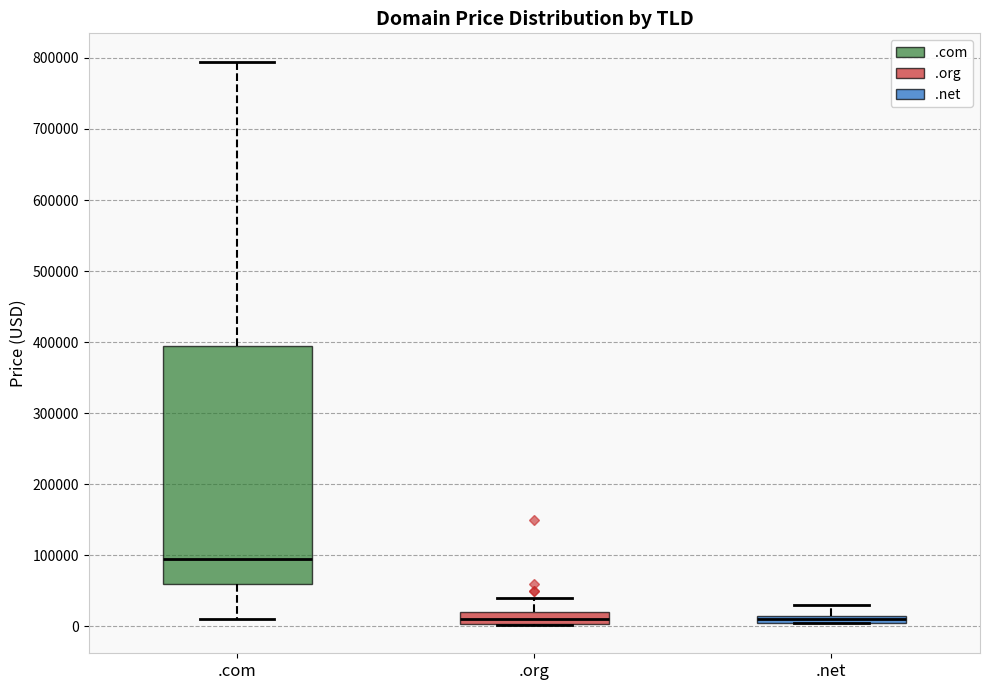

Comparing the boxes themselves (not the whiskers), which one is the tallest?

.com